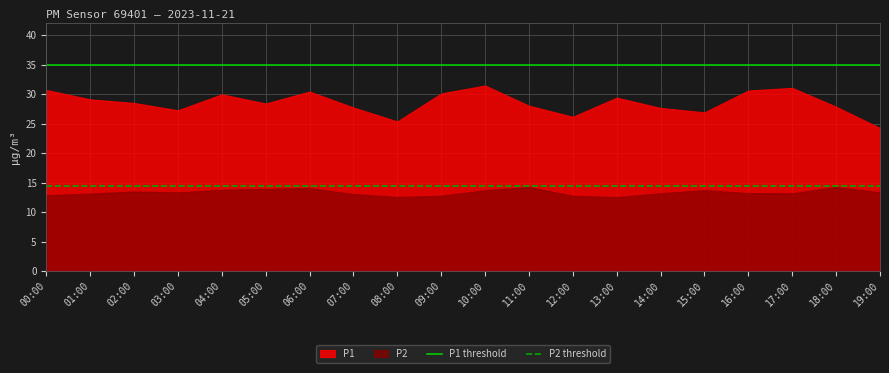

What is the sum of the P1 threshold values at 00:00 and 01:00?

70.0